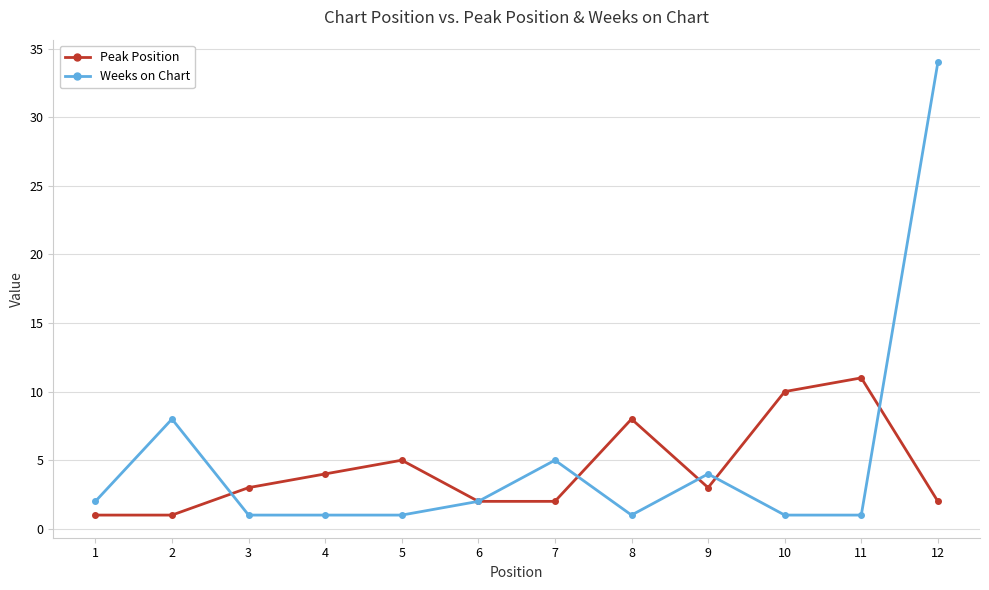

True or false: Peak Position has a value of 2 at 7.

True